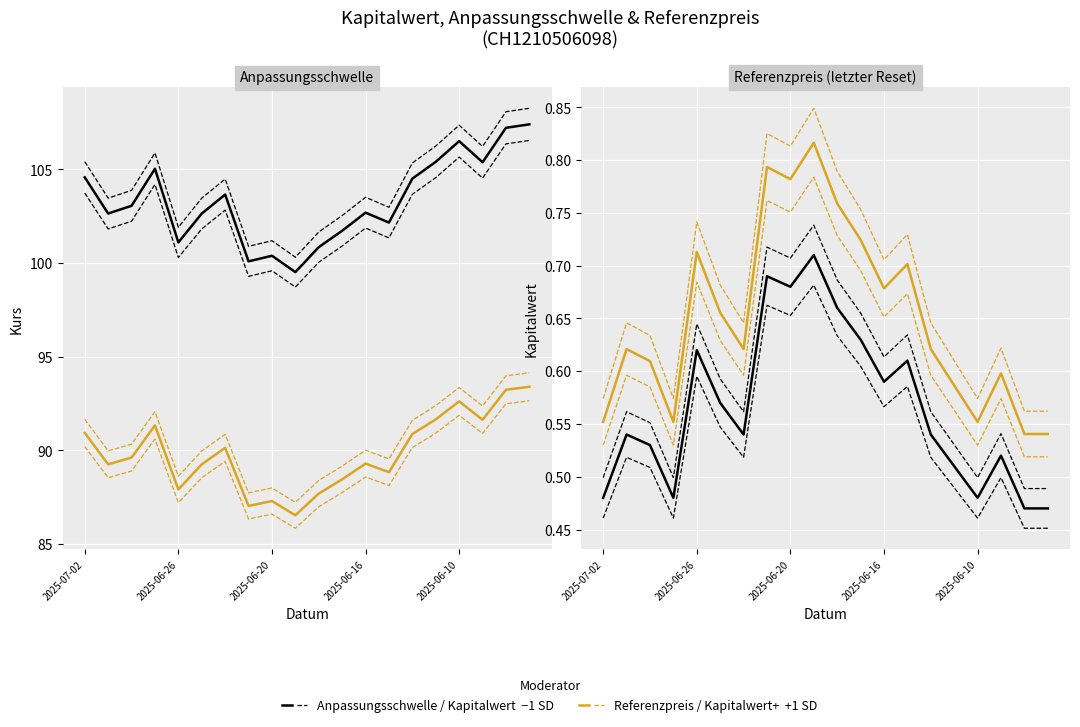

The Kapitalwert series shows 0.6 at 5. True or false?

True